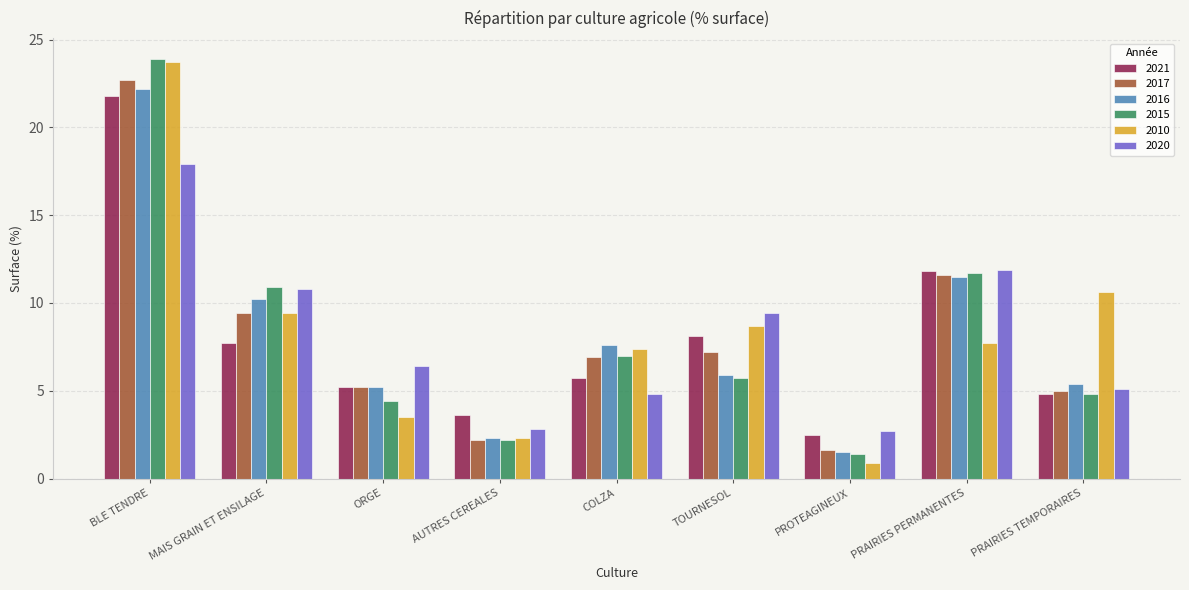

Which series has the largest total across all categories?

2010